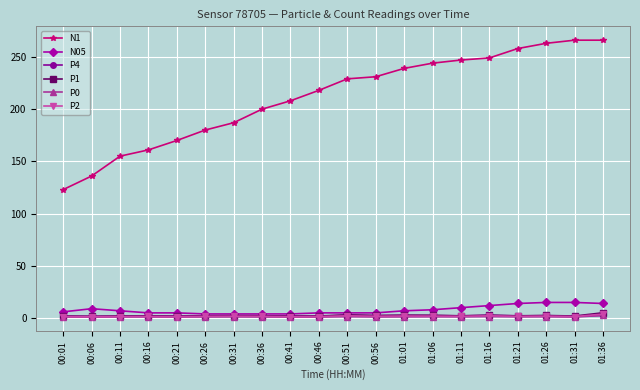

How many intersections are there between P4 and P0?

1